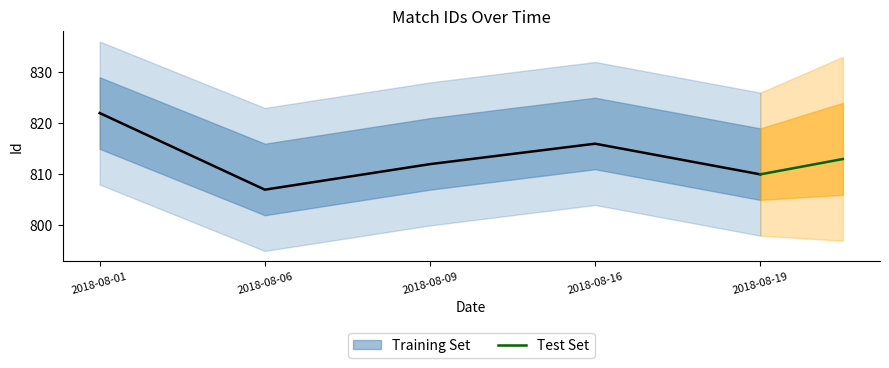

Between 2018-08-19 and 2018-08-16, which is larger?

2018-08-16